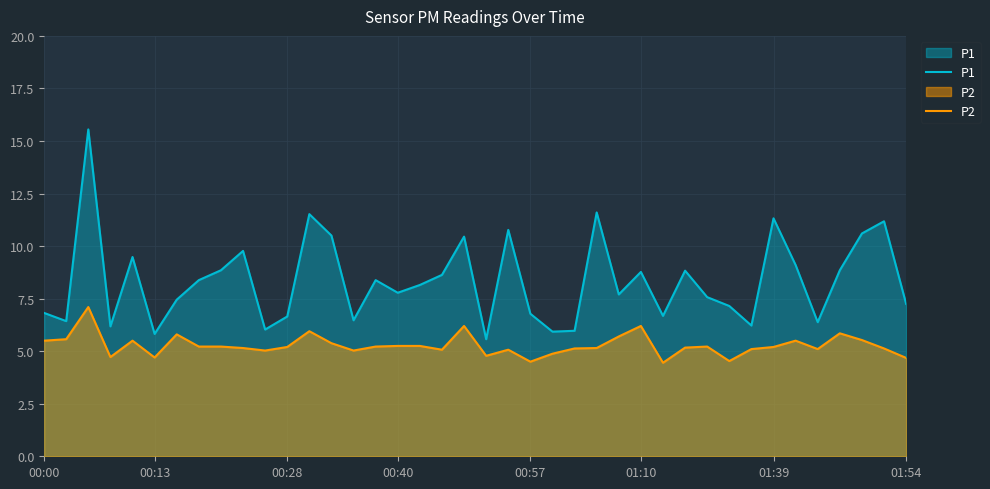

True or false: P1 has a value of 7.8 at 25.

False